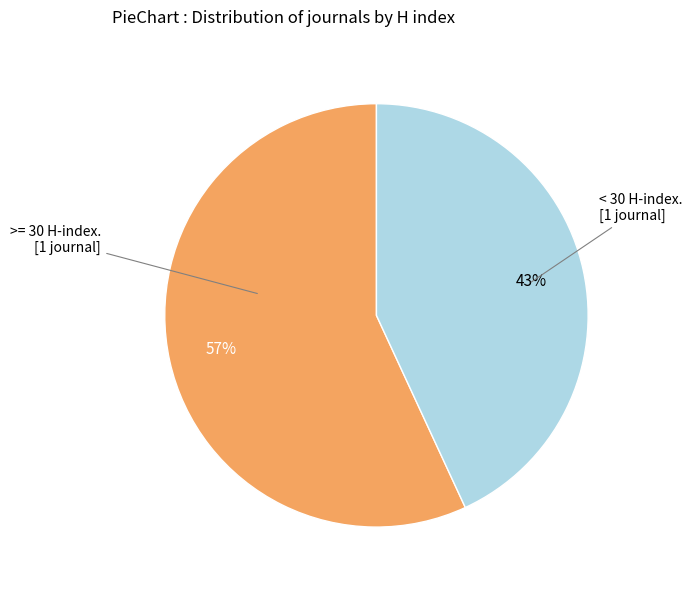

Is there any slice that represents more than half of the pie?

Yes